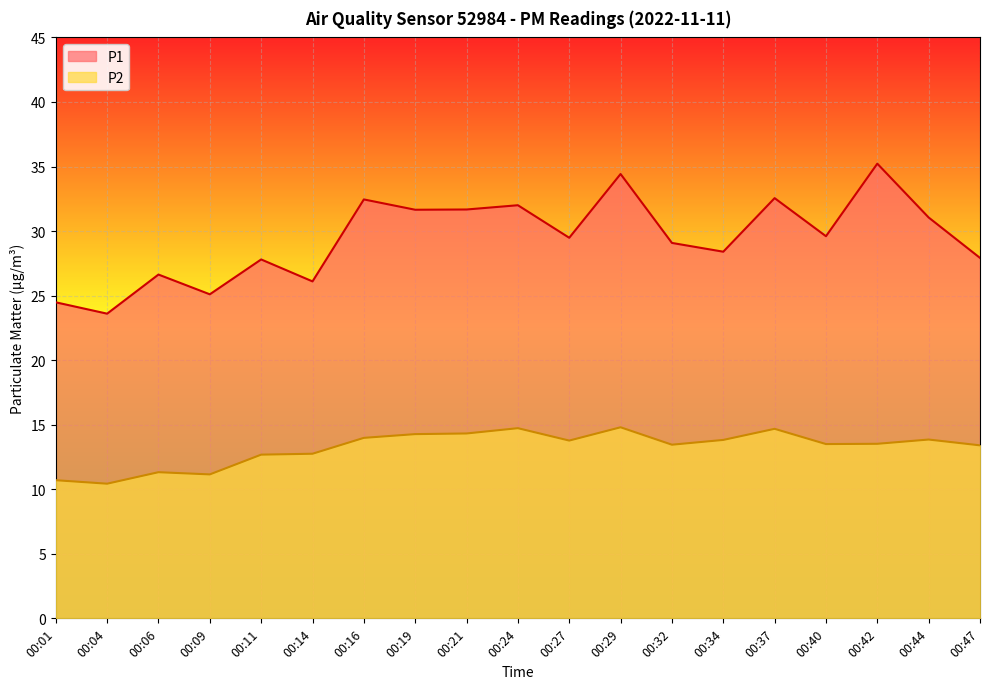

Is it true that P1 equals 52.1 at 00:32?

False